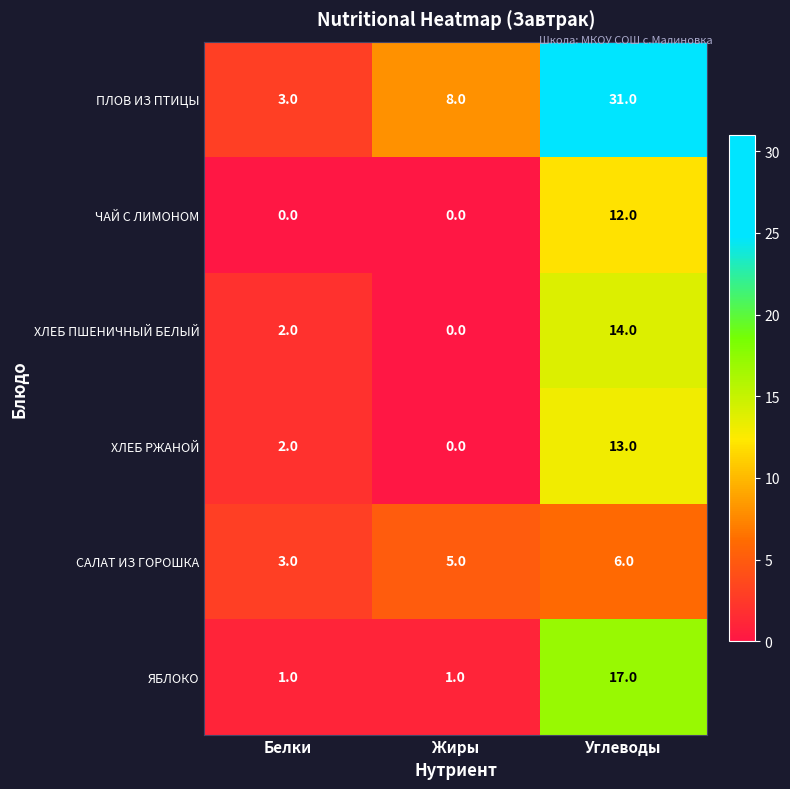

What is the difference between the highest and lowest values at Белки?

3